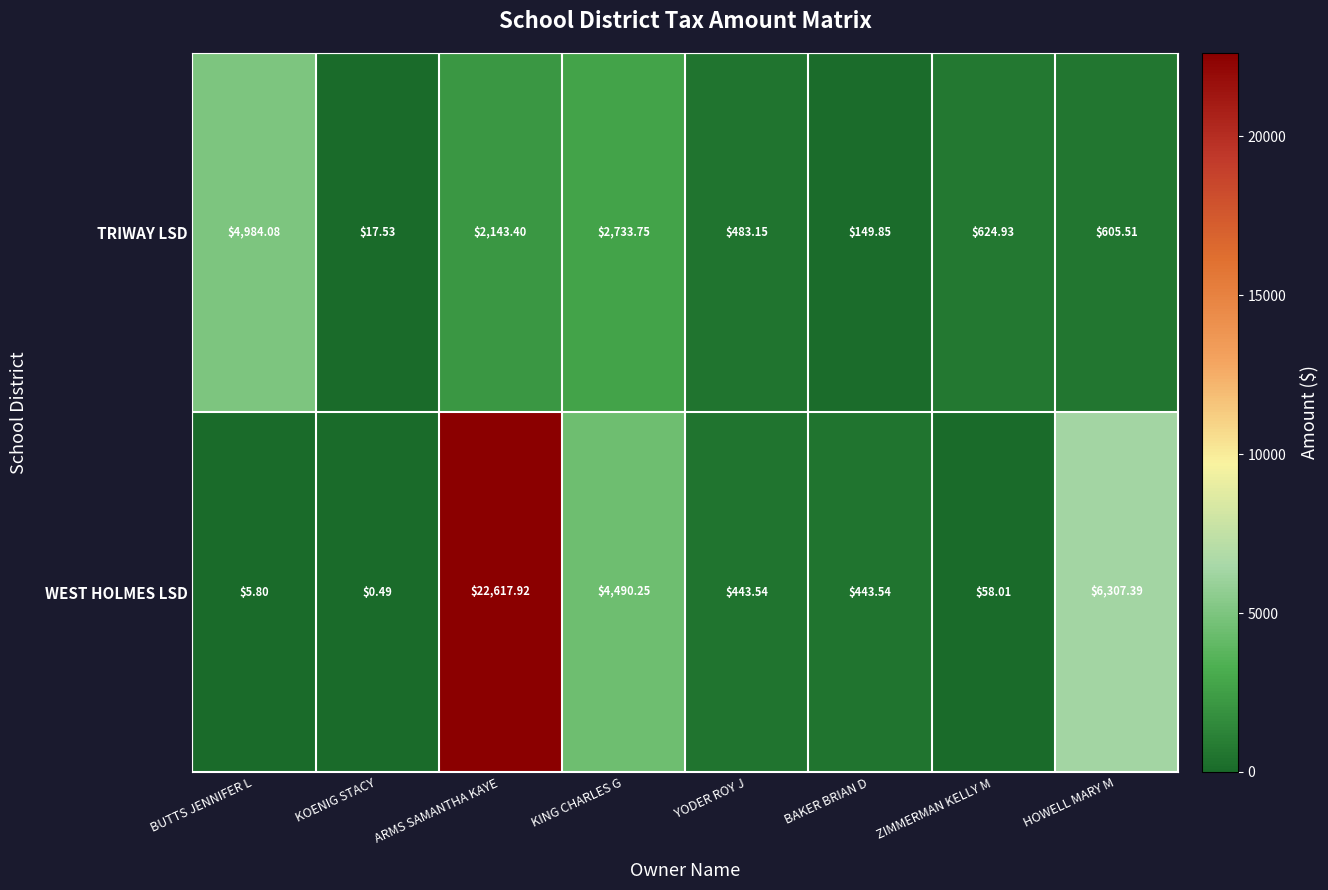

At which label does TRIWAY LSD first exceed 624?

BUTTS JENNIFER L